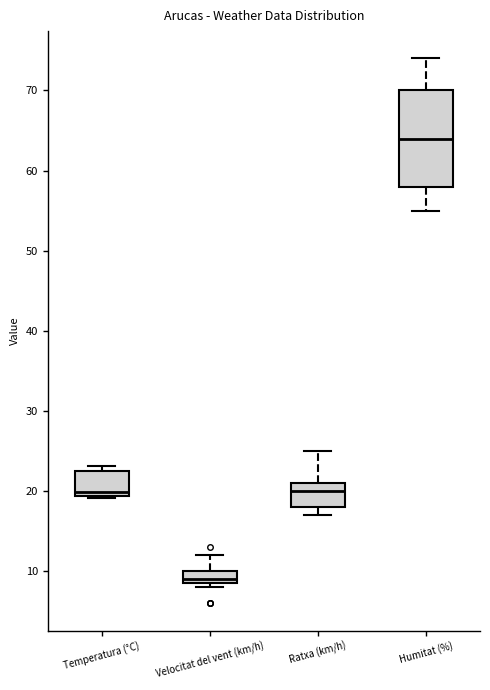

Reading left to right, transcribe this box plot: for each box, give where its median line is, the range the box spans, and where its two whiskers end, as read against the y-axis. The values are not printed on the chart, so give them approximately, as read against the axis.

Temperatura (°C): median 20, box 19 to 23, whiskers 19 to 23 (just above the box's upper edge)
Velocitat del vent (km/h): median 9 (just above the box's lower edge), box 9 to 10, whiskers 8 to 12
Ratxa (km/h): median 20, box 18 to 21, whiskers 17 to 25
Humitat (%): median 64, box 58 to 70, whiskers 55 to 74